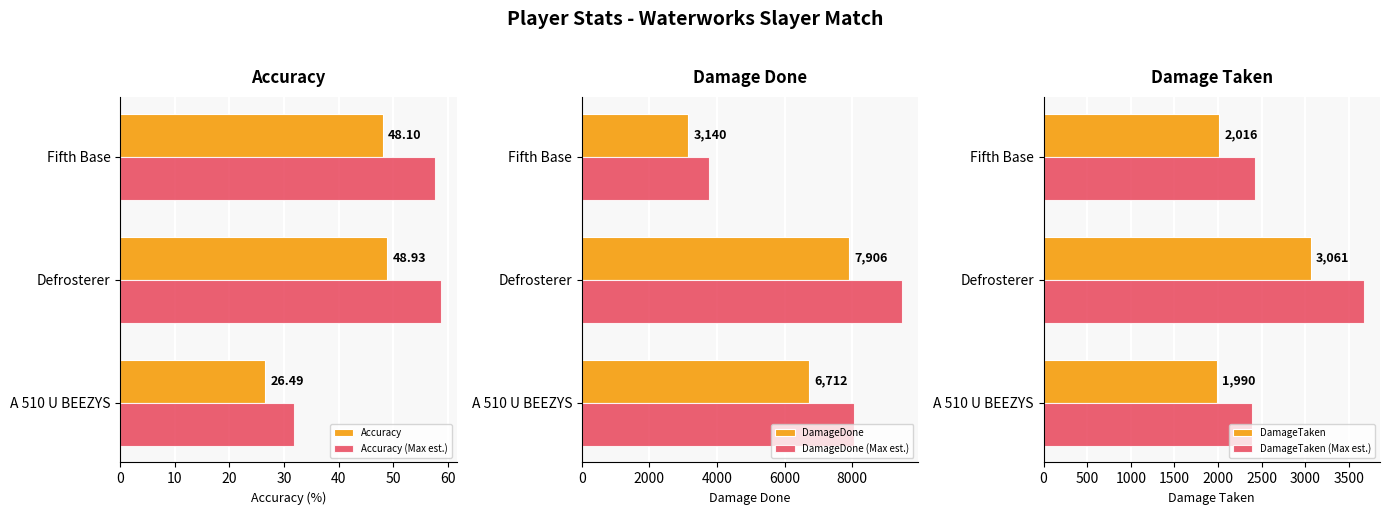

What is the average value of the Accuracy series?

41.2